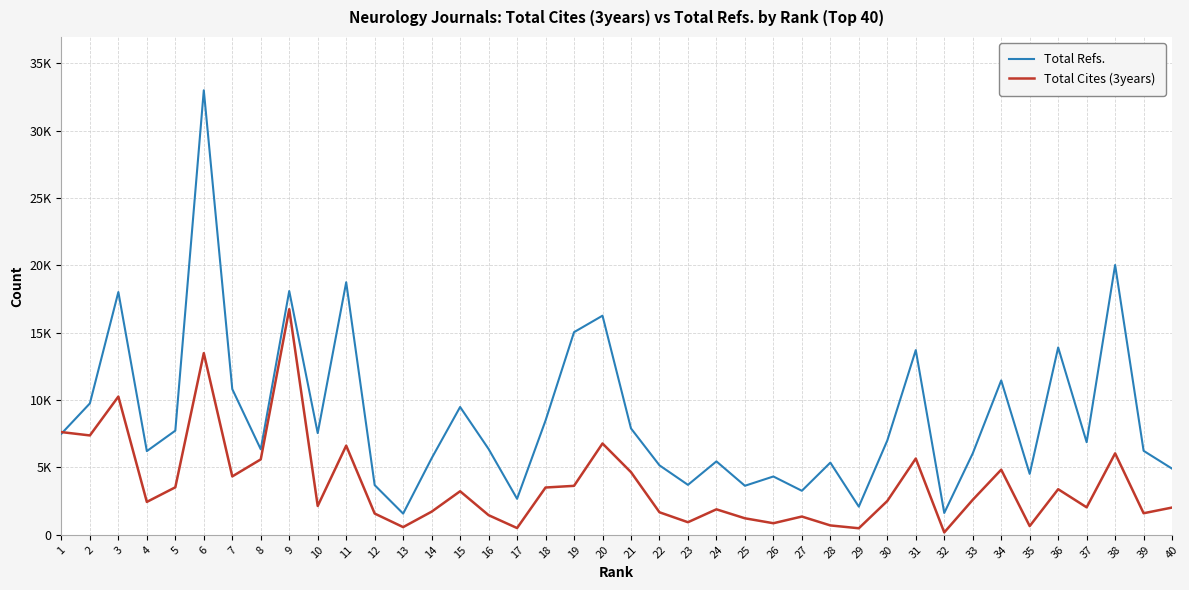

Between which two adjacent categories do Total Refs. and Total Cites (3years) first intersect?

1 and 2